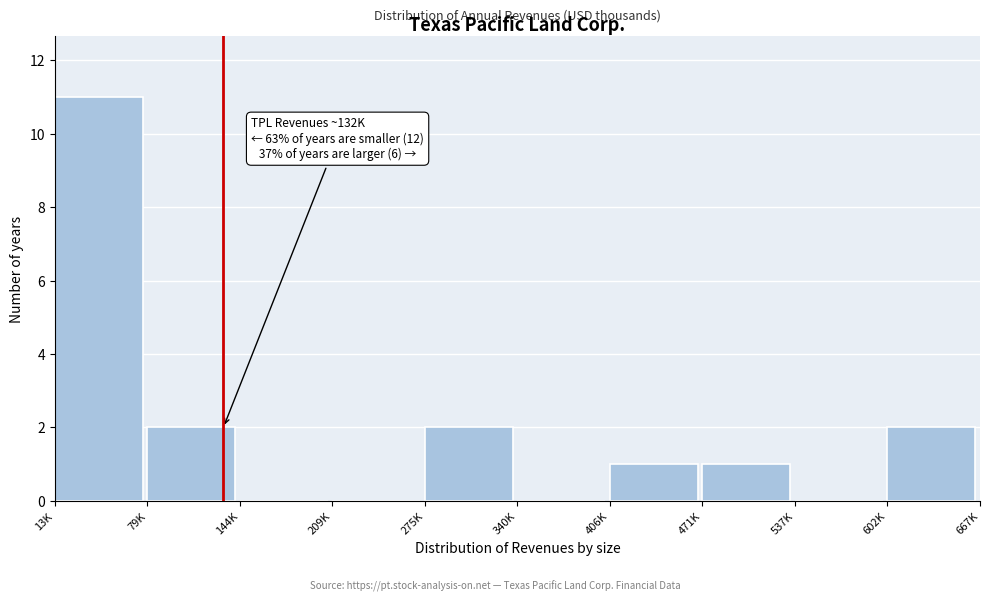

Reading left to right, transcribe all the data shown in this chart.

13K=11	79K=2	144K=0	209K=0	275K=2	340K=0	406K=1	471K=1	537K=0	602K=2